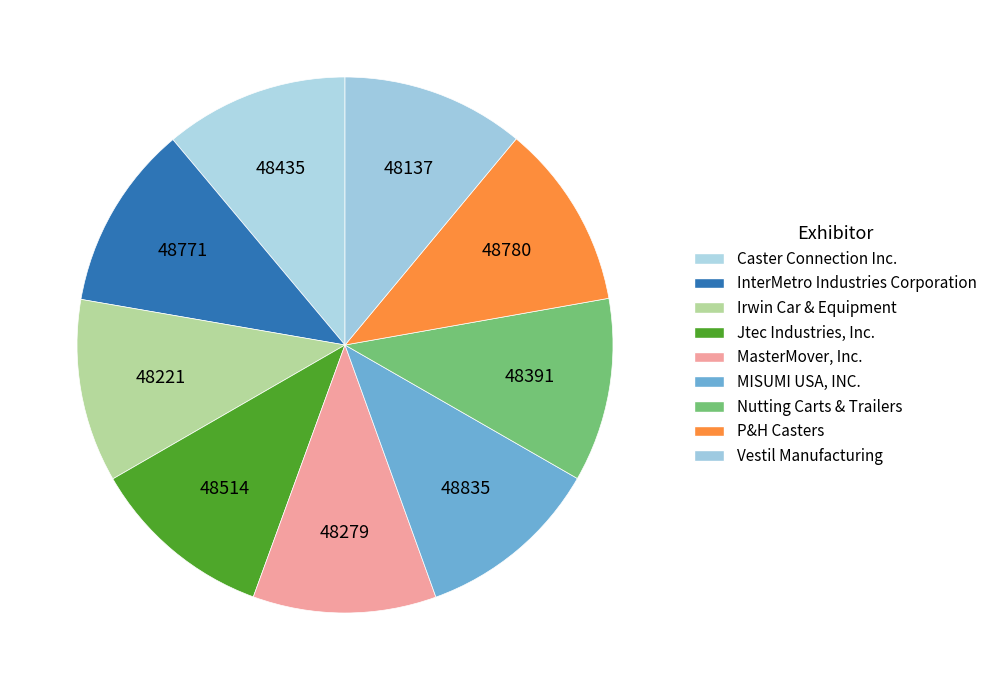

Does InterMetro Industries Corporation represent more than half of the total?

No